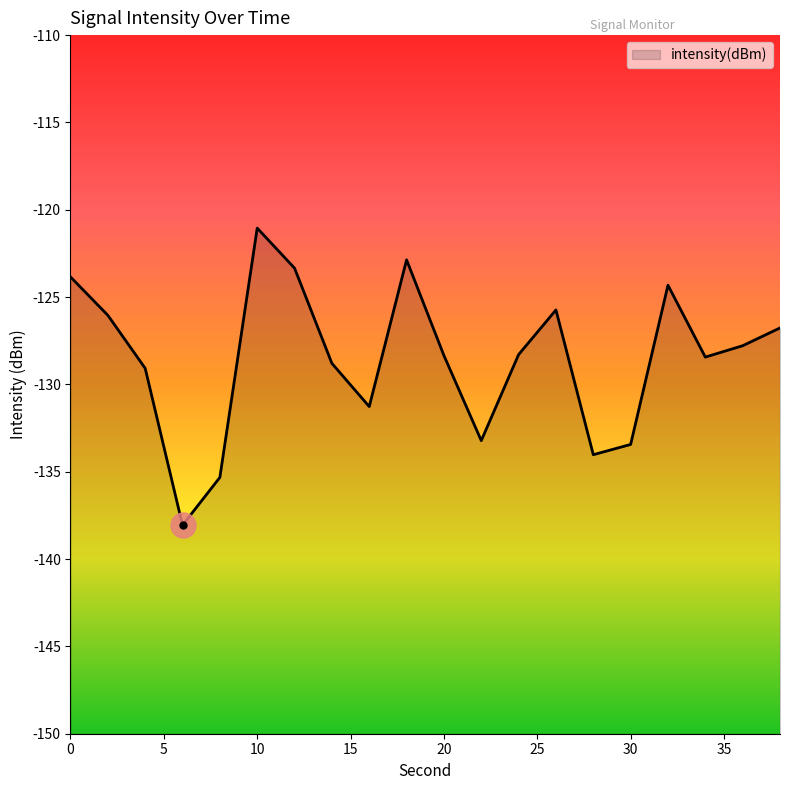

How many data points does each series have?

20